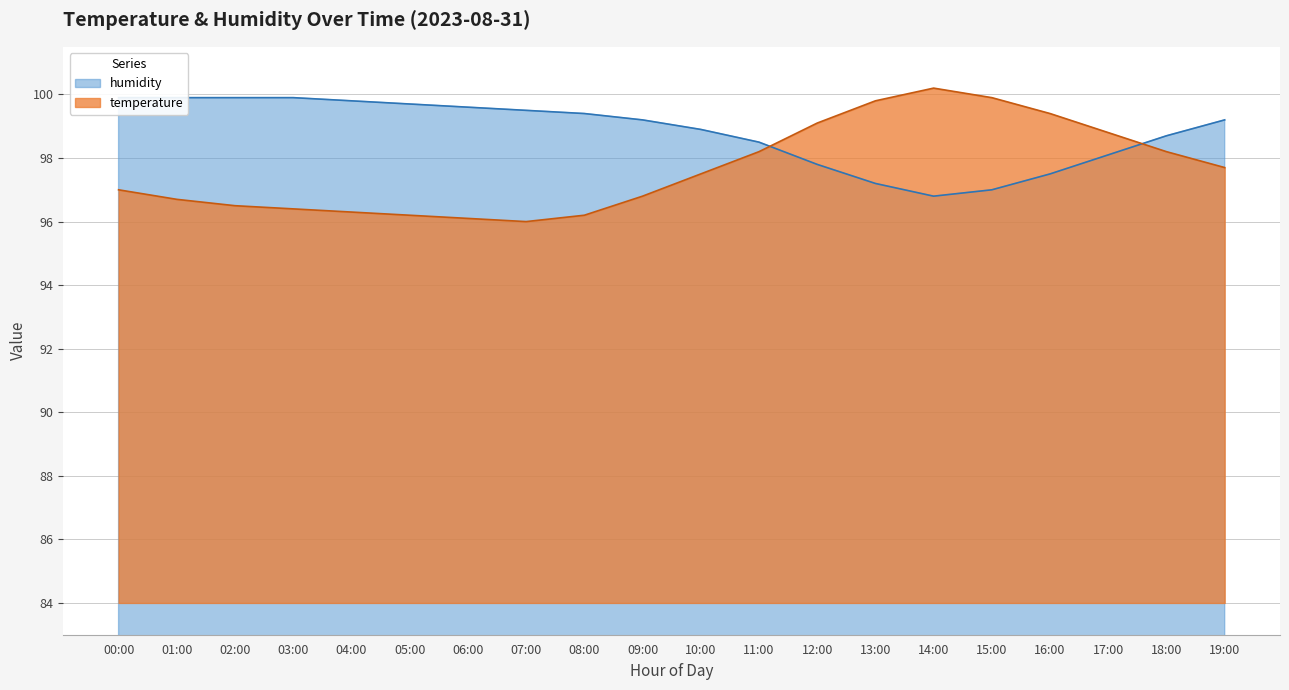

What are all the series names shown in the legend?

temperature, humidity